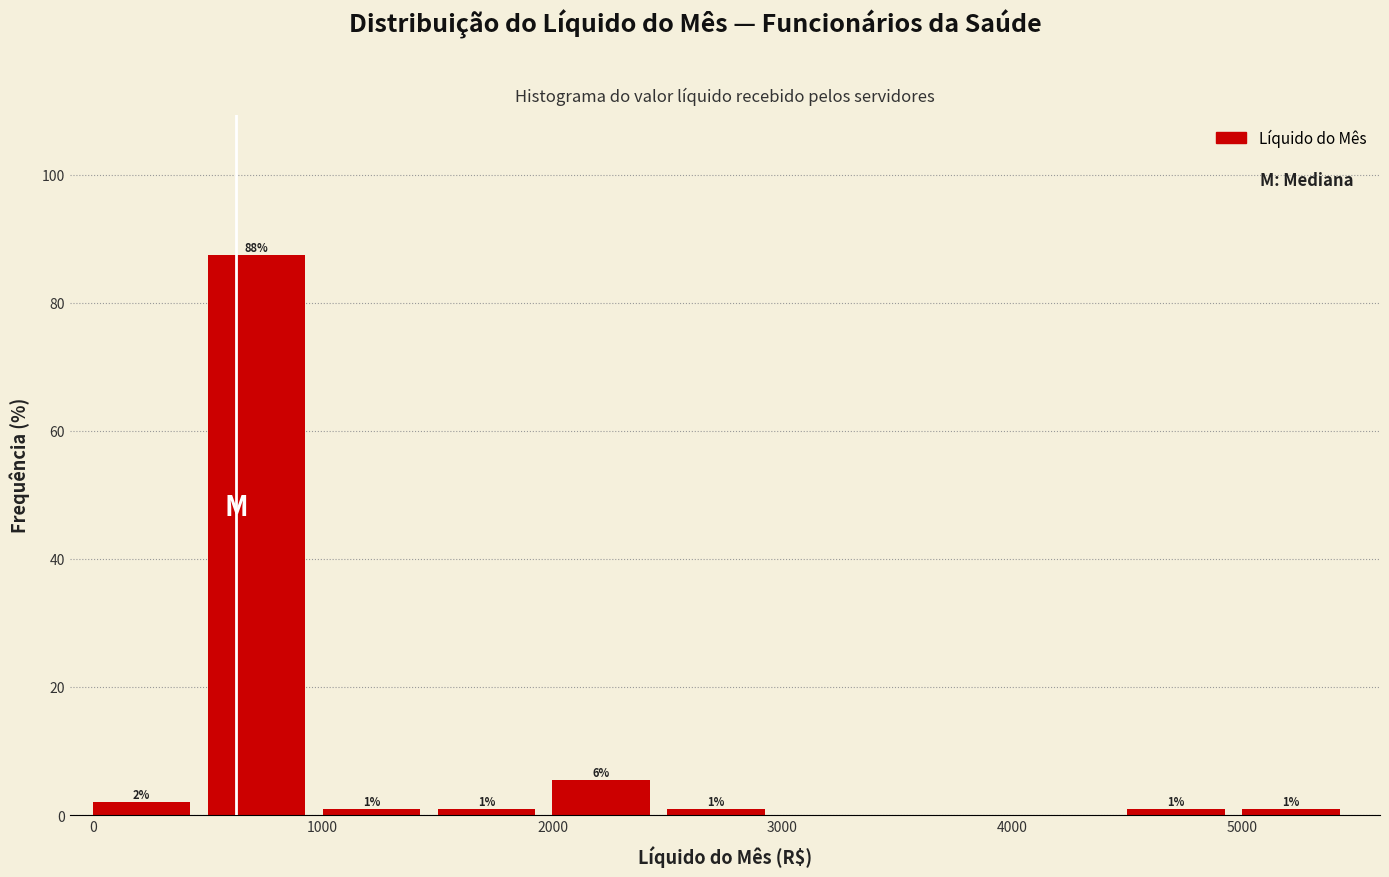

Over which range of the x-axis is the bar tallest?

500 to 1000